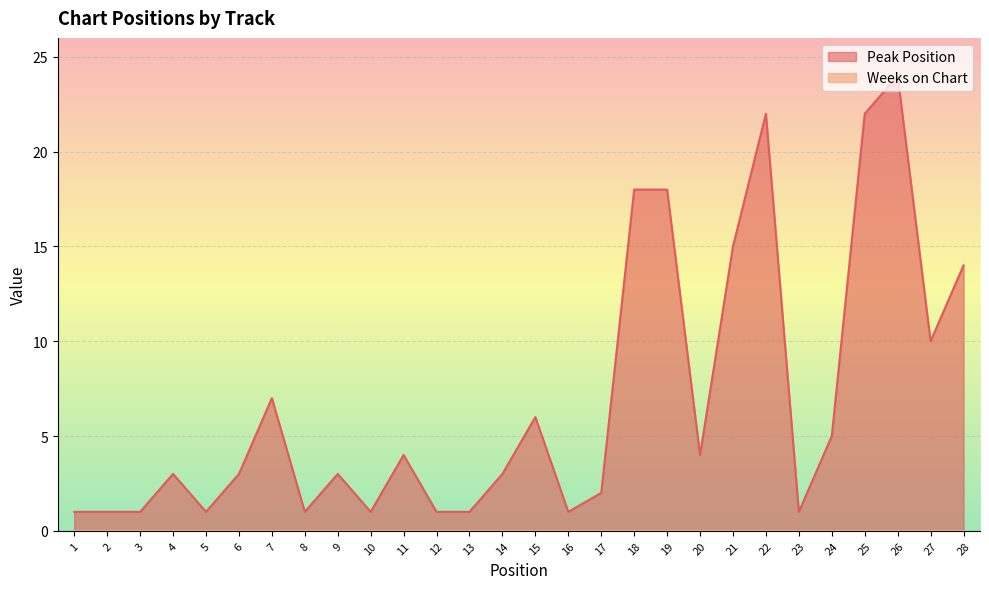

List the labels in order of value, largest first.

26, 22, 25, 18, 19, 21, 28, 27, 7, 15, 24, 11, 20, 4, 6, 9, 14, 17, 1, 2, 3, 5, 8, 10, 12, 13, 16, 23